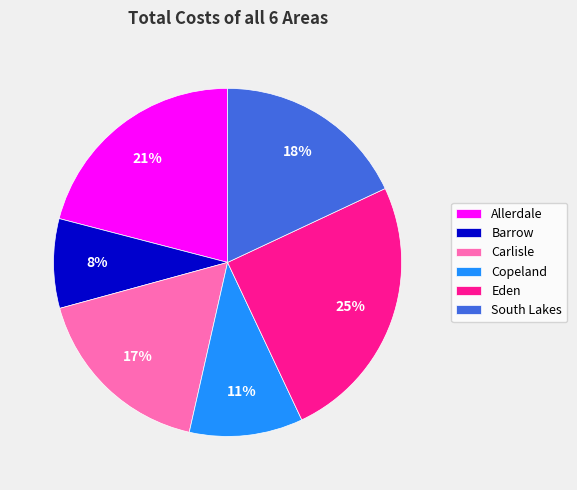

To the nearest percent, what percentage of the pie is Barrow?

8%